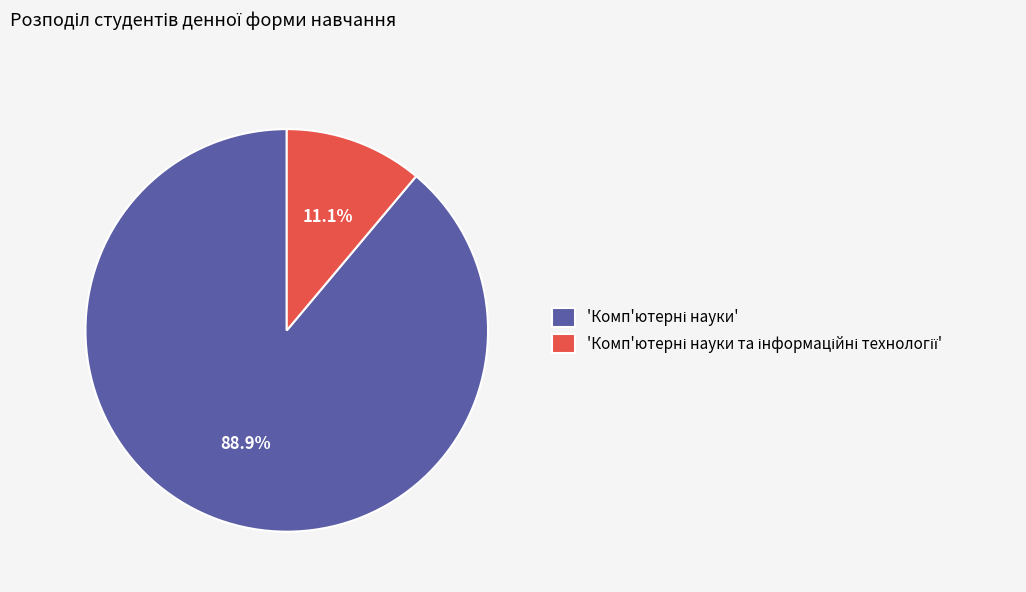

Does any single category account for the majority?

Yes